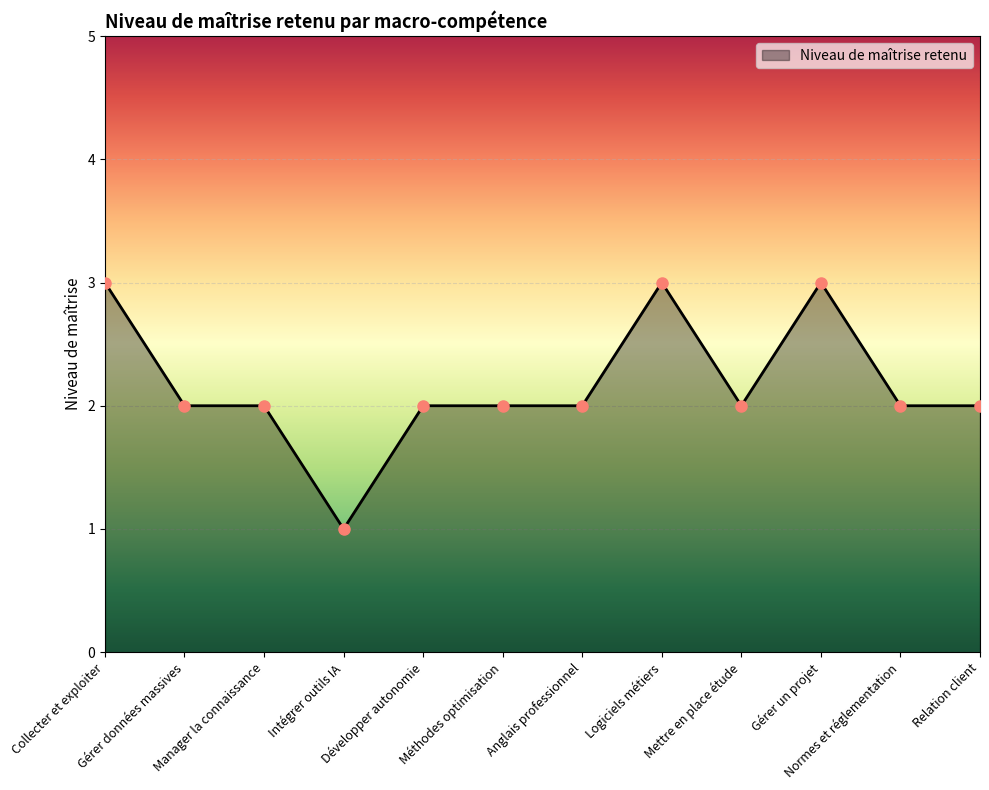

Approximately how many times larger is the value at Normes et réglementation compared to Manager la connaissance?

1.0